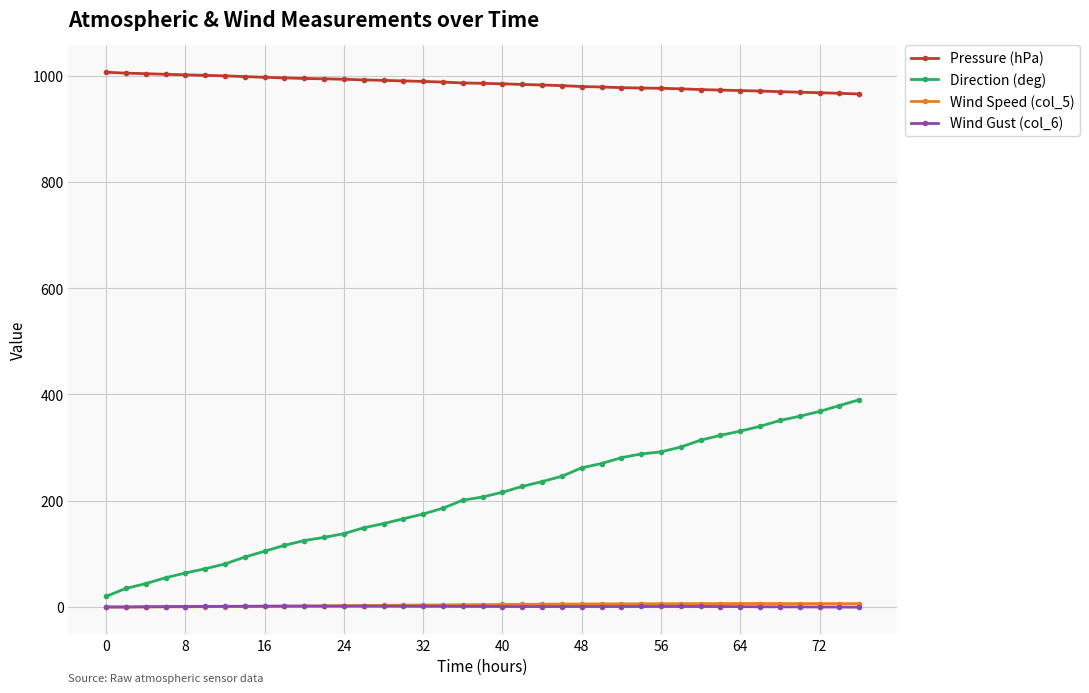

How many distinct data groups are displayed?

4